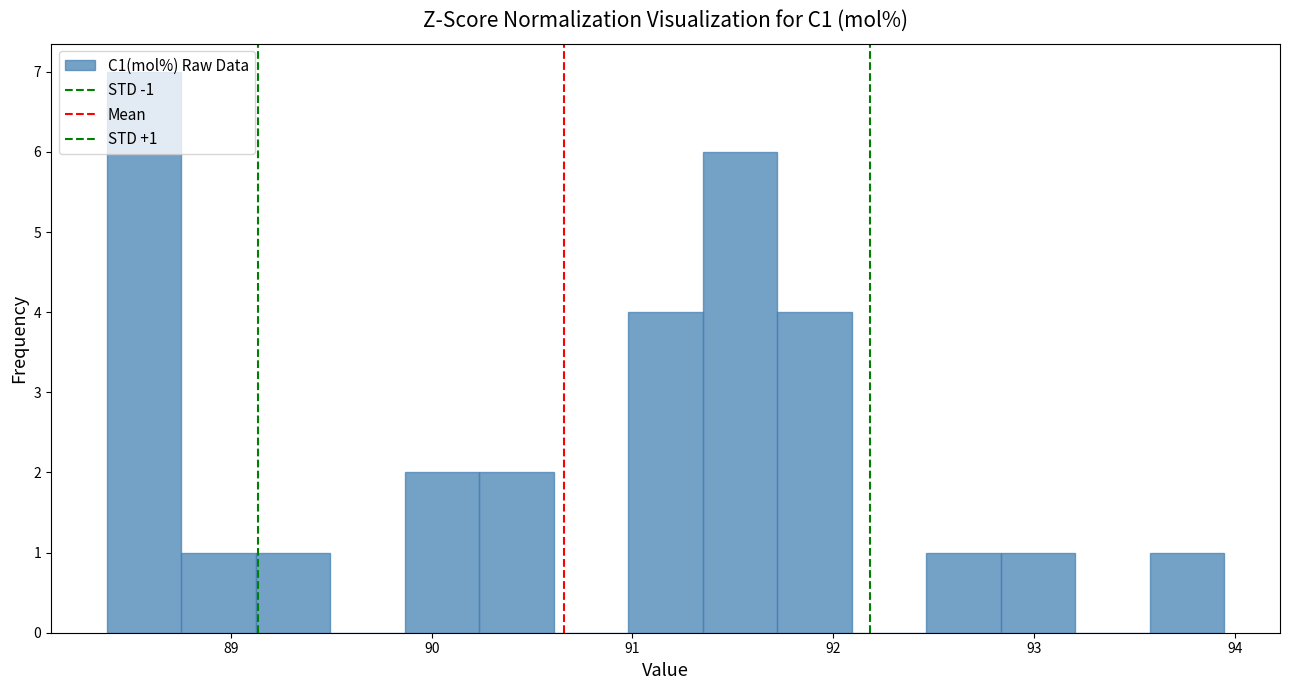

Around what value on the x-axis is the tallest bar? Give the approximate position of its centre, as read against the axis.

88.6